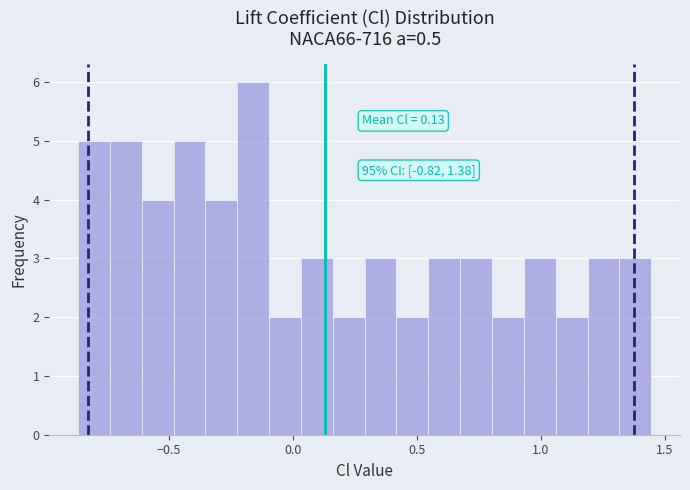

Around what value on the x-axis is the tallest bar? Give the approximate position of its centre, as read against the axis.

-0.15